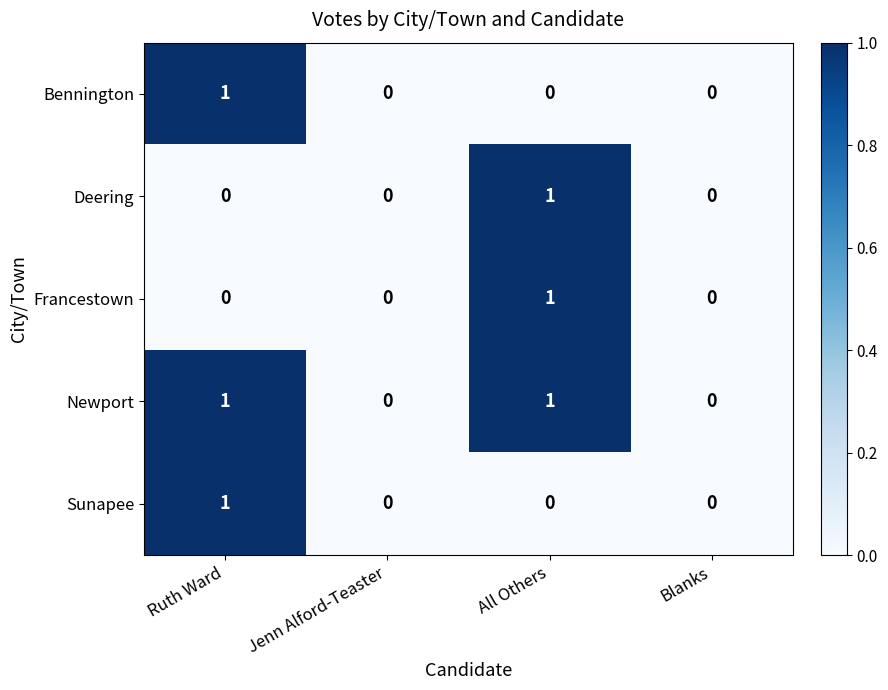

How many Francestown values are between 0 and 1?

4